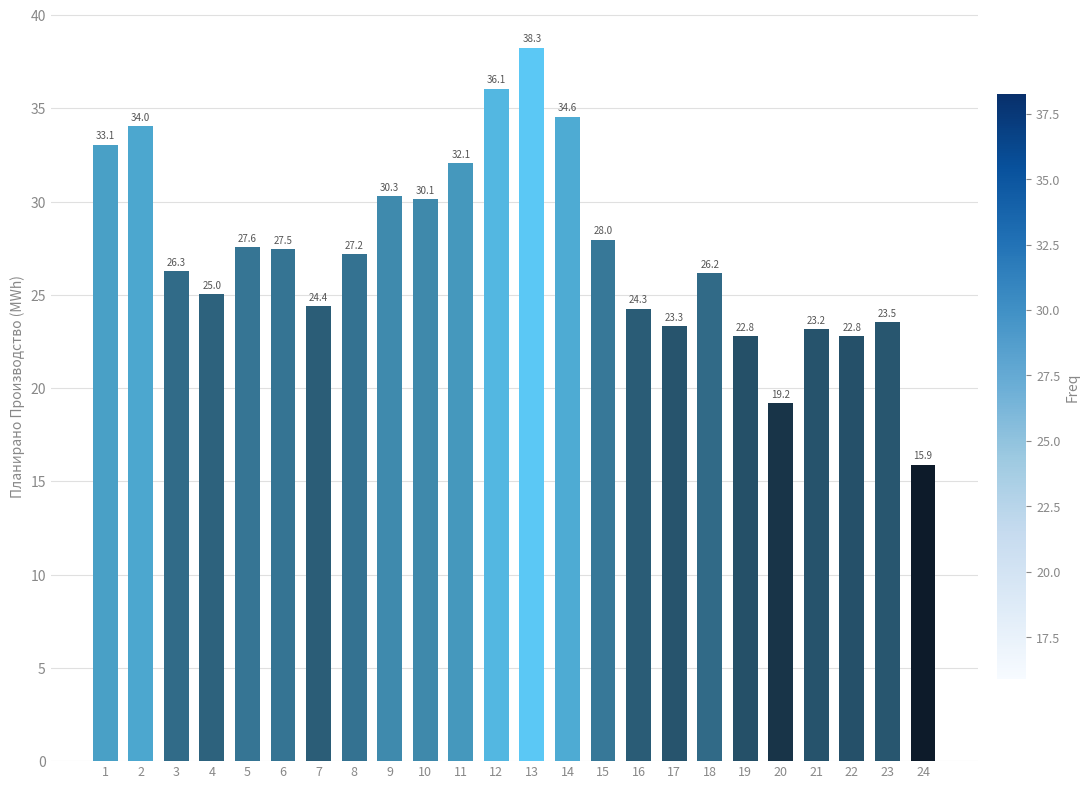

At which label does the data first exceed 27?

1